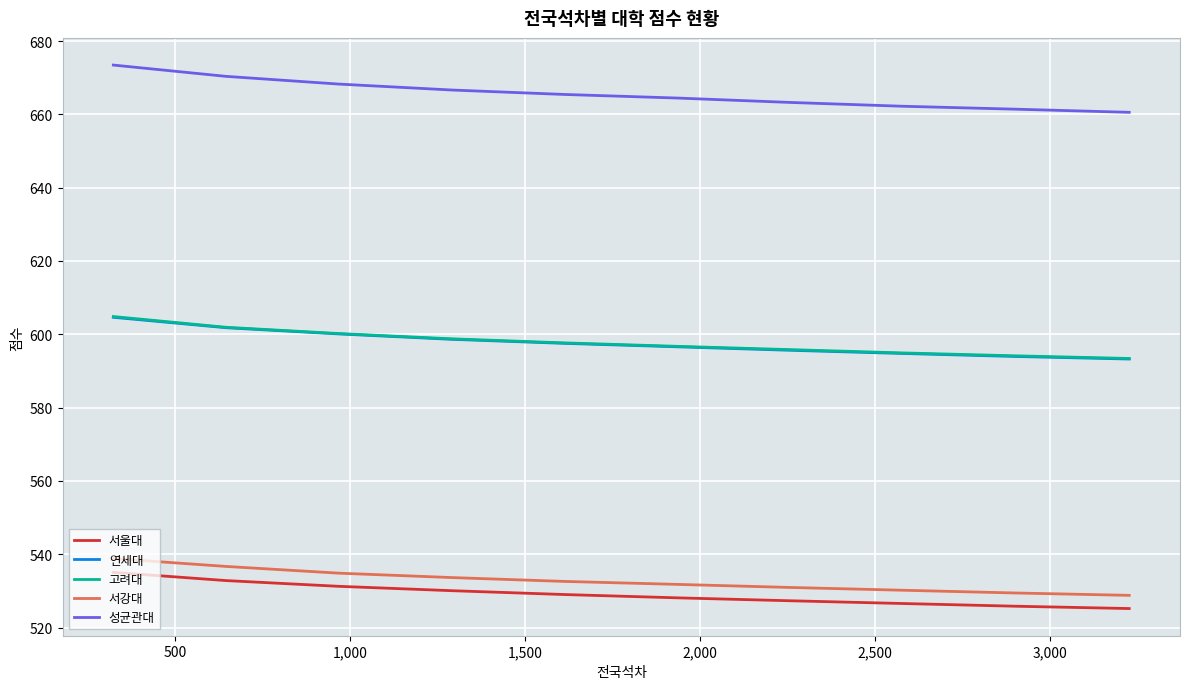

True or false: 성균관대 and 연세대 intersect in this chart.

False